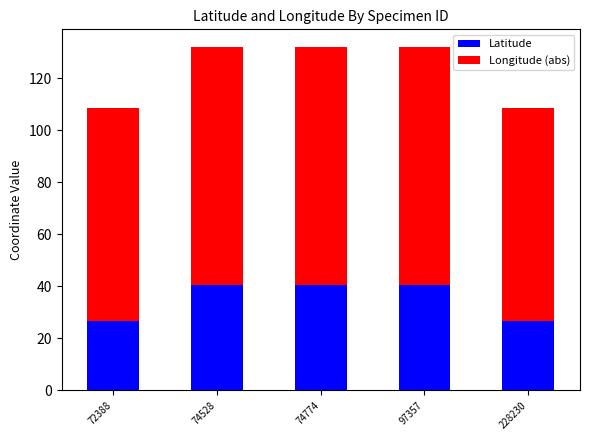

What is the highest value of the Latitude series?

40.5